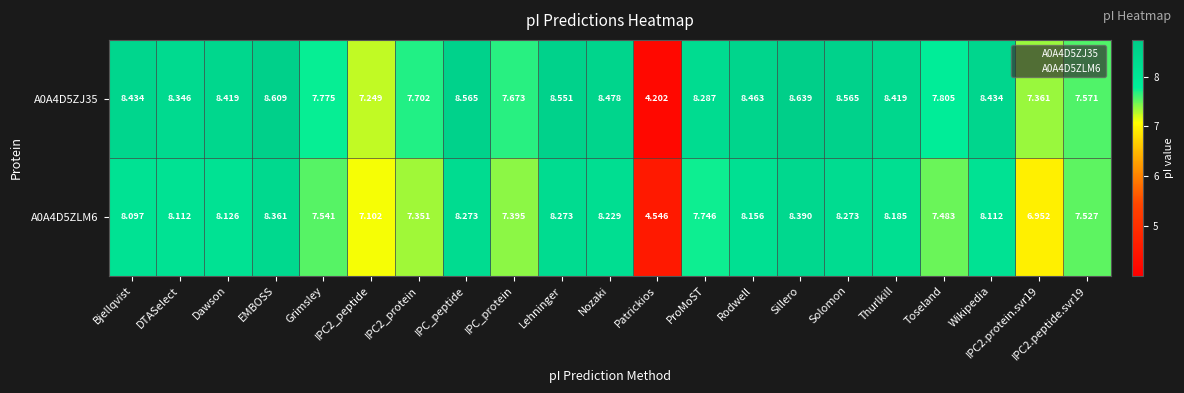

Is the value of A0A4D5ZJ35 at IPC_peptide greater than the value of A0A4D5ZLM6 at Wikipedia?

Yes